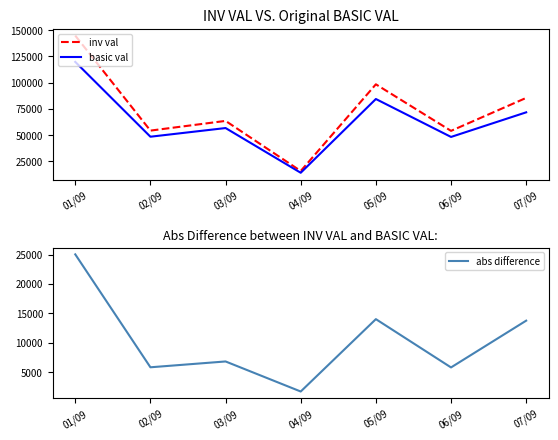

Reading right to left, transcribe all the data shown in this chart.

inv val: 85465.2	54059.4	98414.8	15820.0	63549.9	54297.3	144796.4
basic val: 71714.5	48267.3	84406.2	14125.0	56741.0	48479.8	119767.5
abs difference: 13750.7	5792.1	14008.6	1695.0	6808.9	5817.6	25028.9